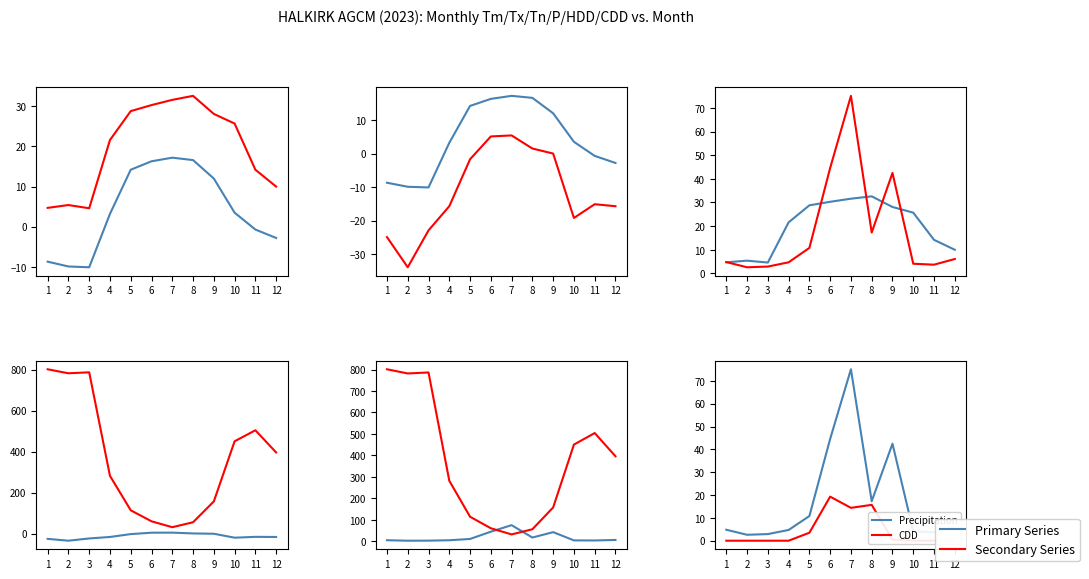

What is the spread (max minus min) of values at 4?

297.7